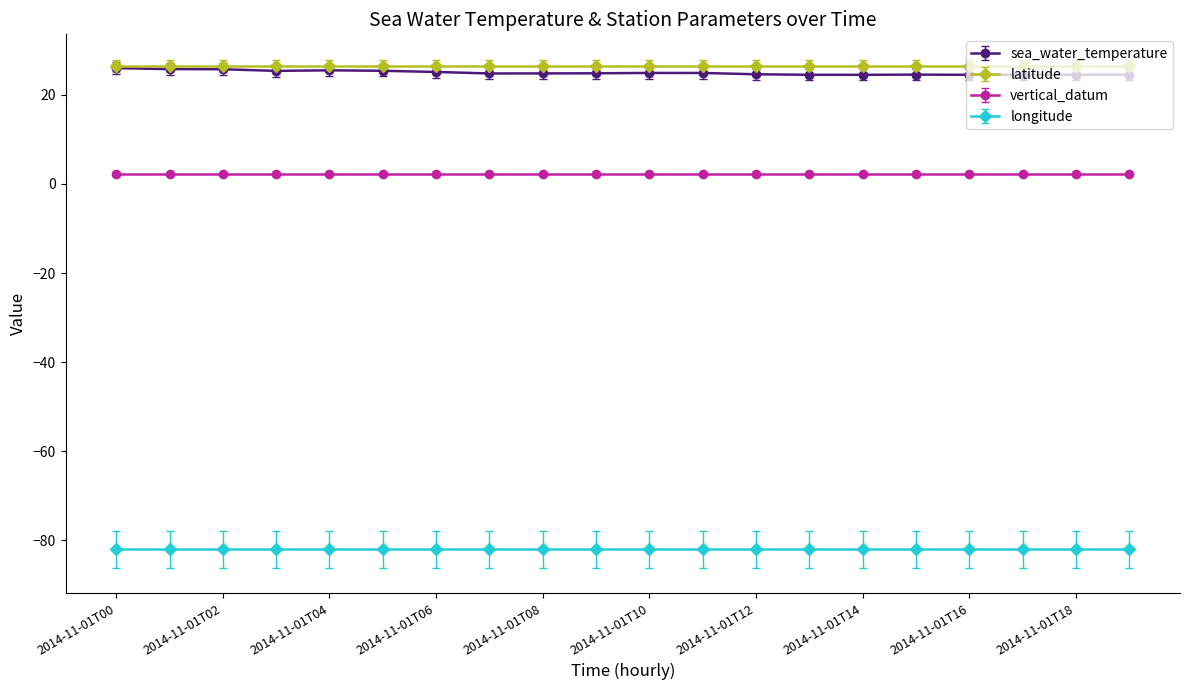

At how many categories does at least one series exceed 21?

20